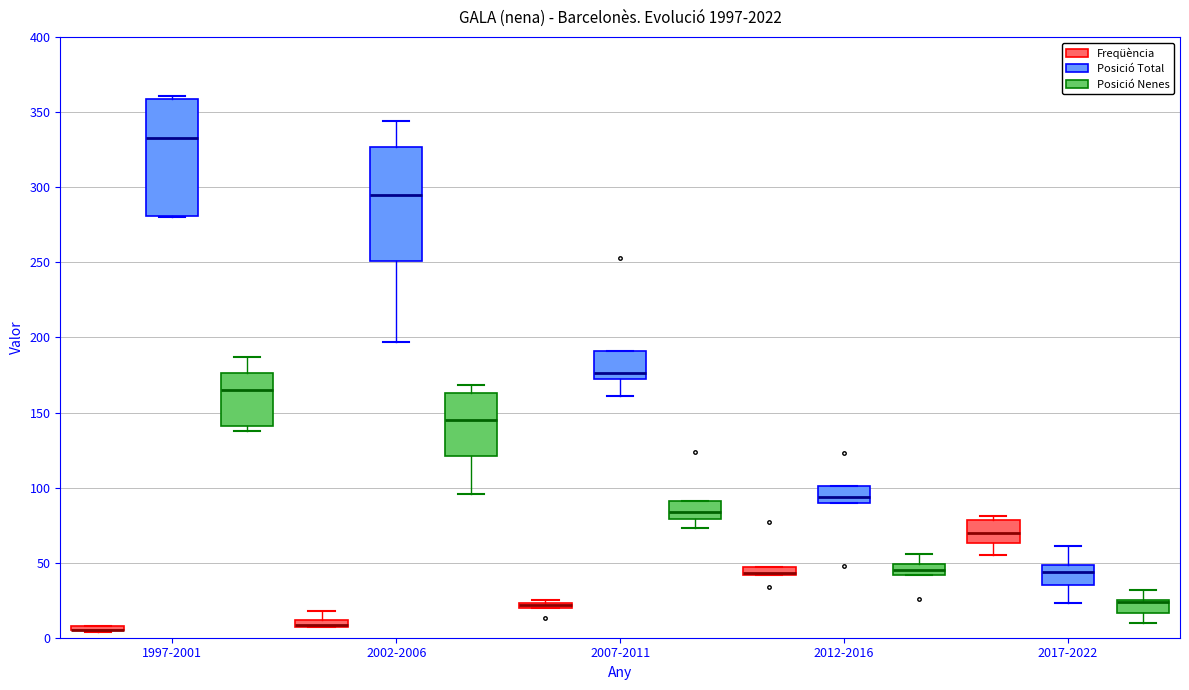

Where is the upper edge of the box for 1997-2001 (Freqüència) on the y-axis? The values are not printed on the chart, so give them approximately, as read against the axis.

10